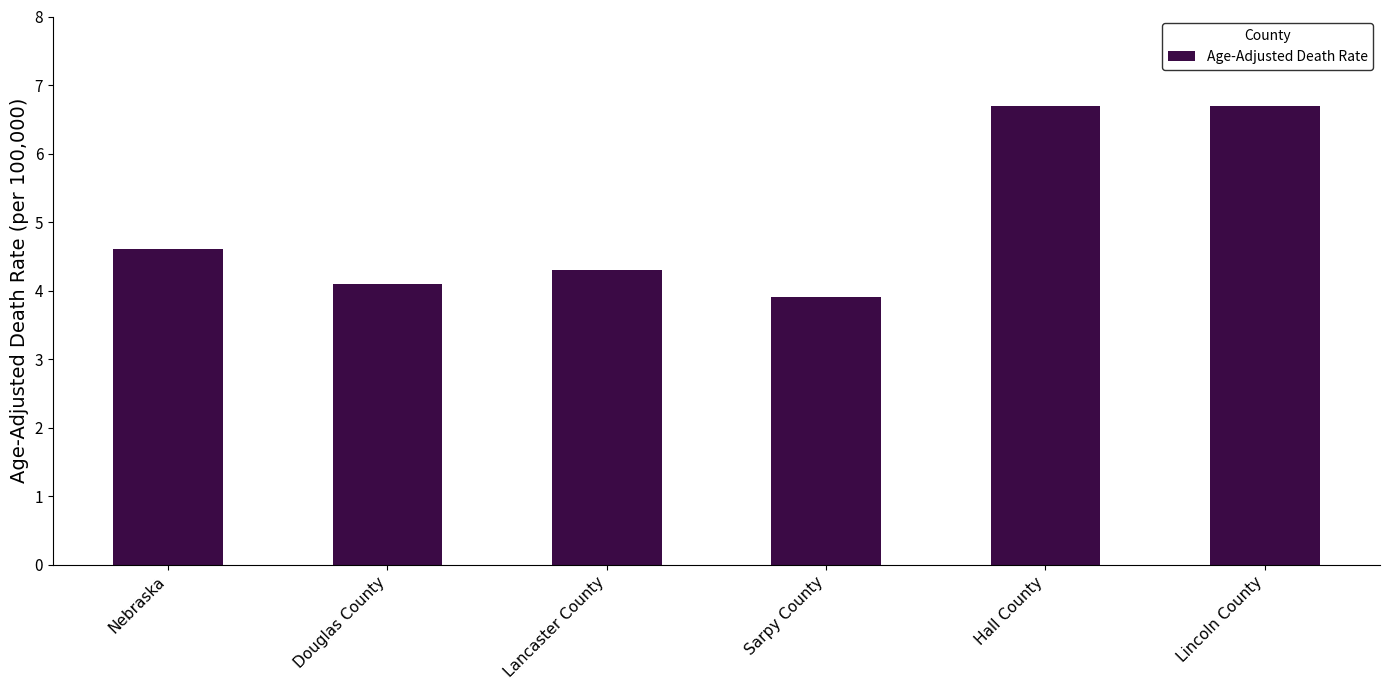

What is the change in value from Lancaster County to Sarpy County?

-0.4